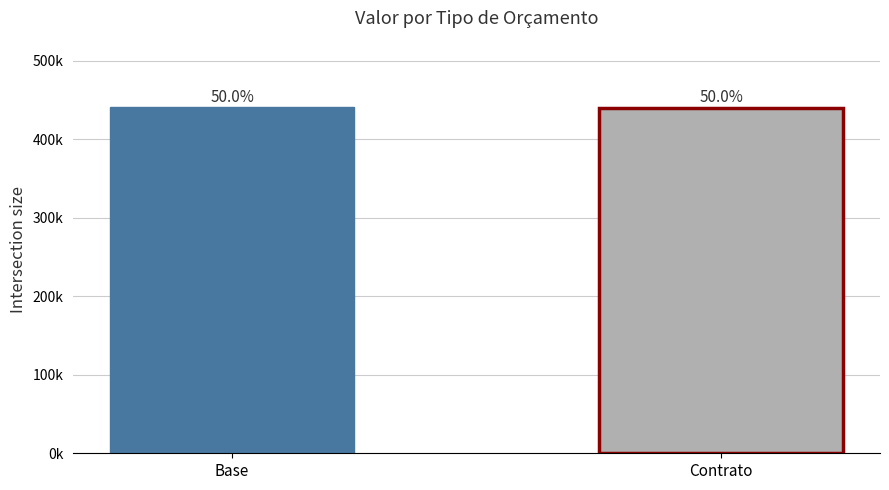

What is the maximum value shown in the chart?

440824.9